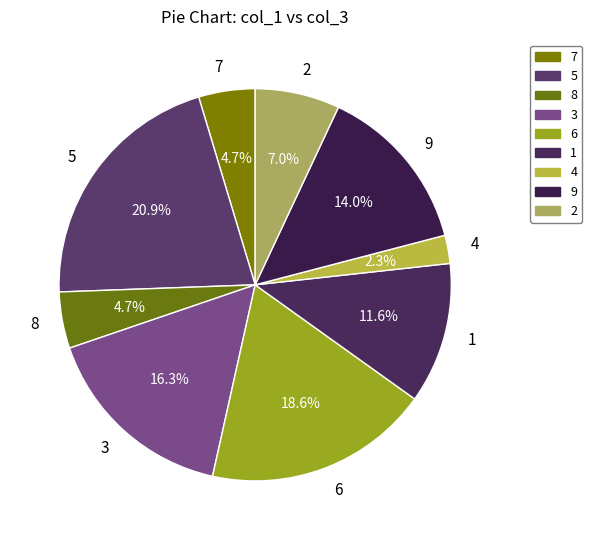

Does 1 represent more than half of the total?

No